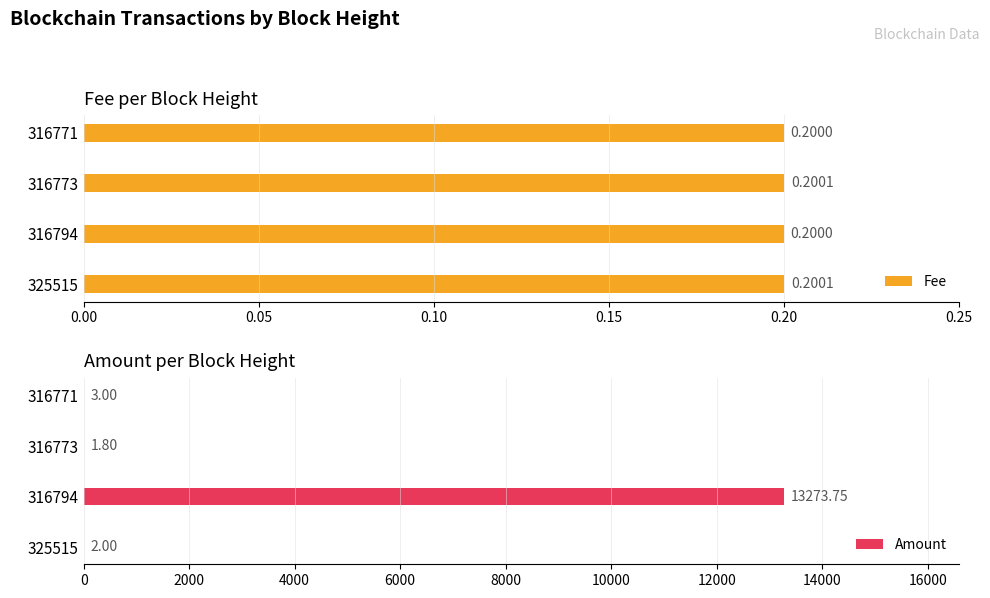

How many values in the Amount series are below 3?

2